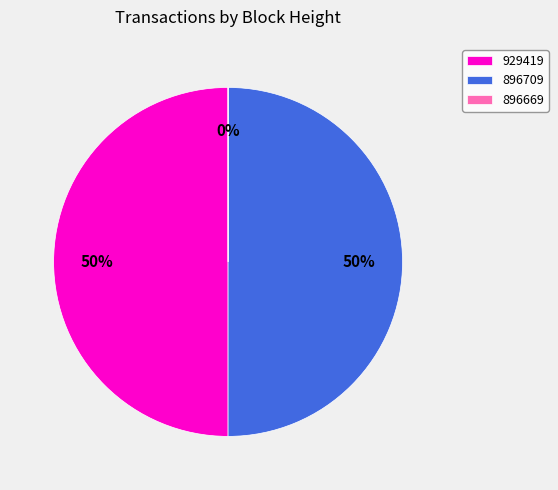

Is the sum of 896709 and 896669 greater than half?

Yes